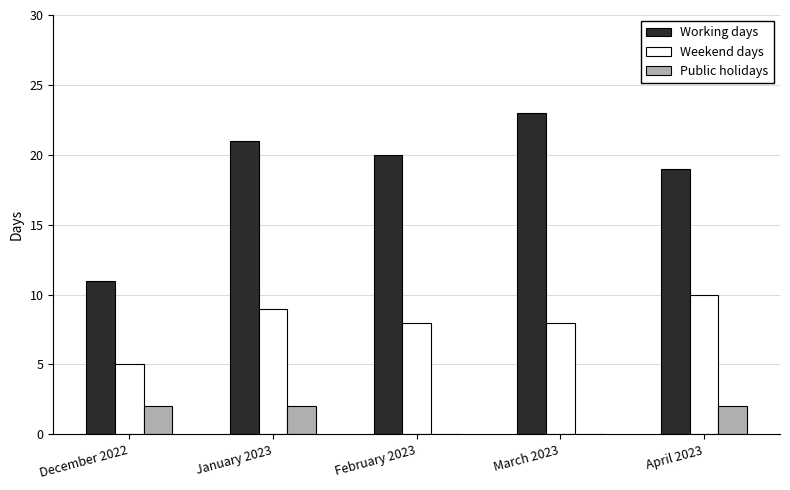

What is the sum of all Working days values?

94